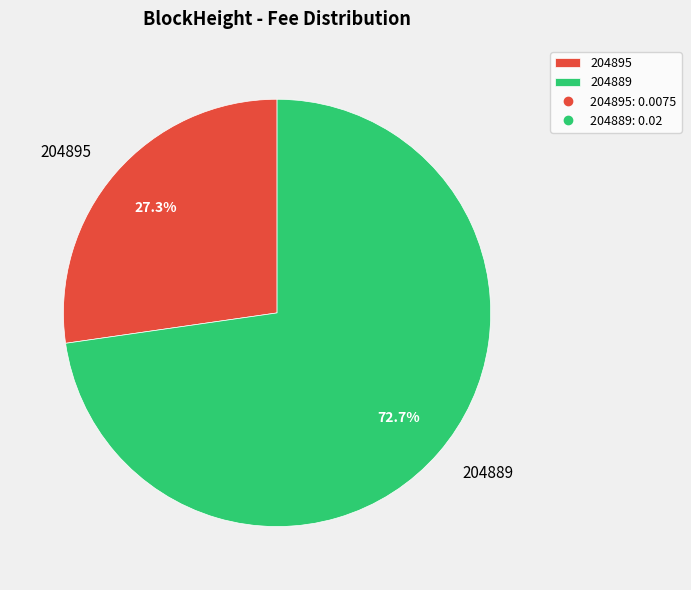

What is the largest slice in the pie chart?

204889